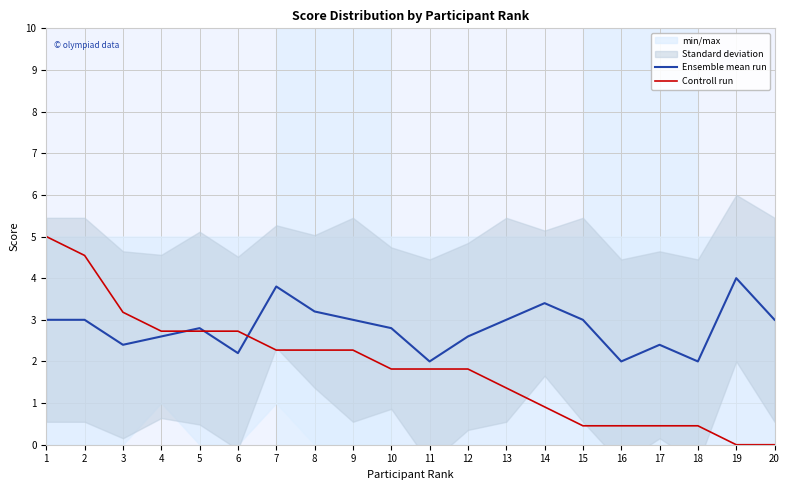

What is the difference between the Controll run values at 18 and 8?

1.8